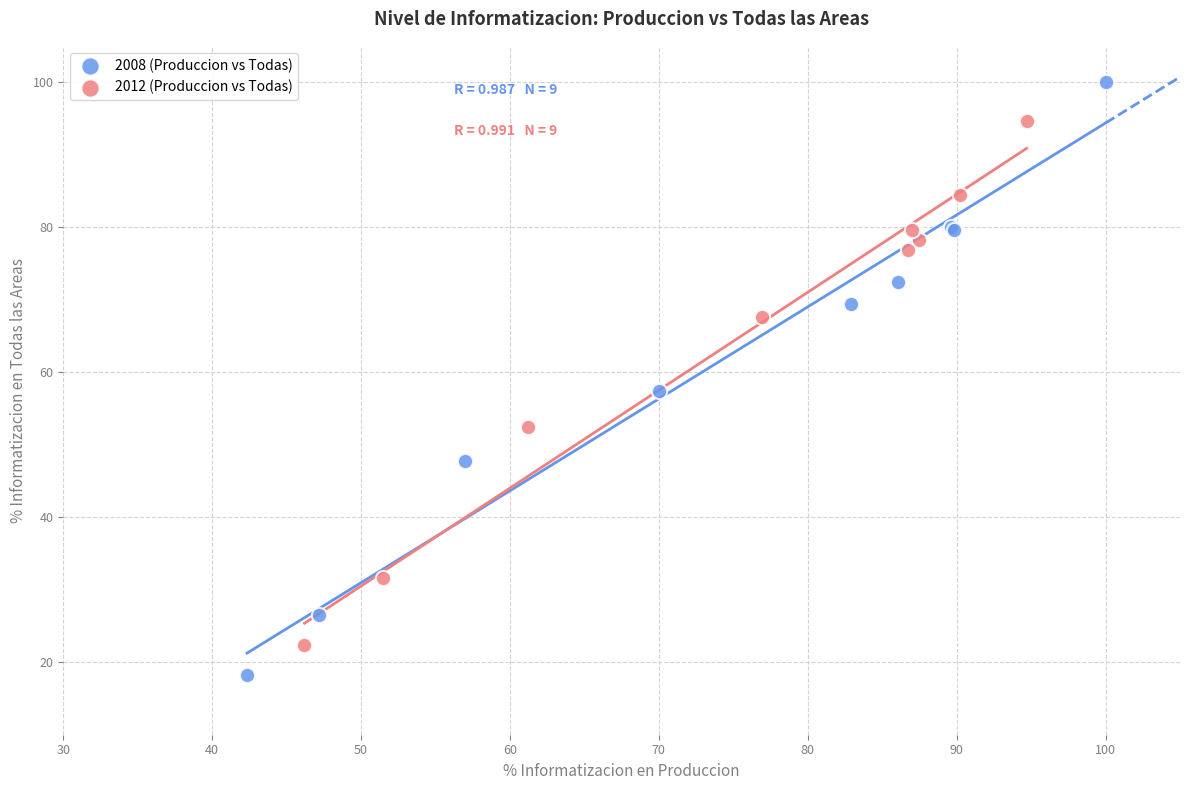

Which series reaches the minimum Y coordinate?

2008 (Produccion vs Todas)